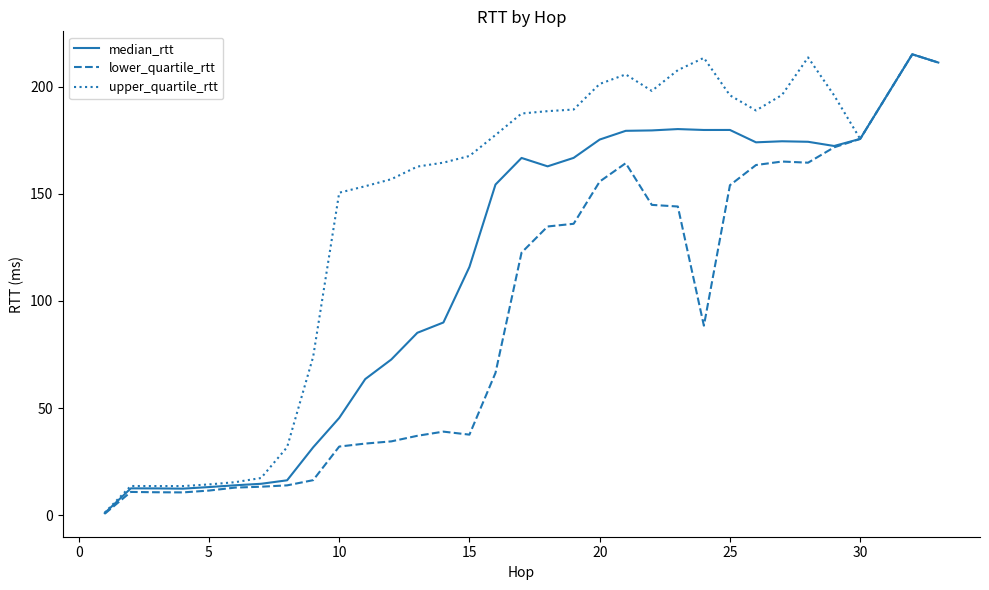

List the series in order of their overall mean, lowest first.

lower_quartile_rtt, median_rtt, upper_quartile_rtt